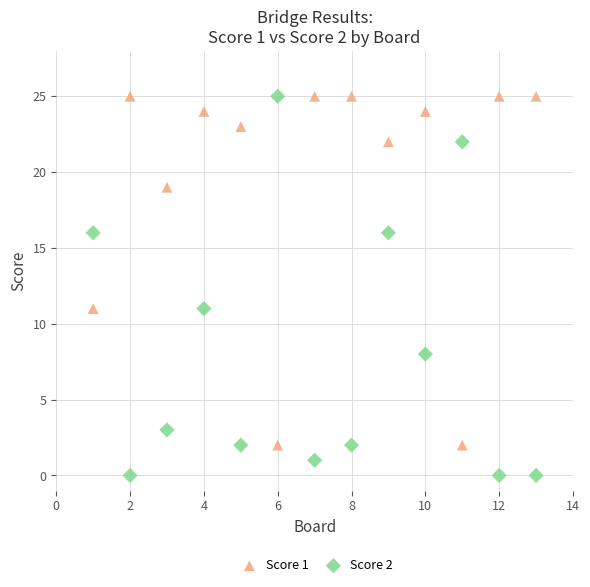

Which series reaches the minimum Y coordinate?

Score 2